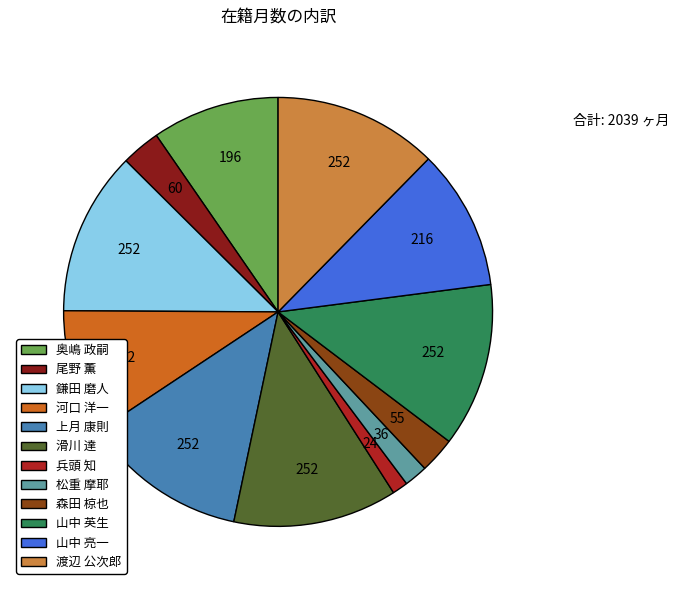

Do 奥嶋 政嗣 and 河口 洋一 together represent more than half of the pie?

No